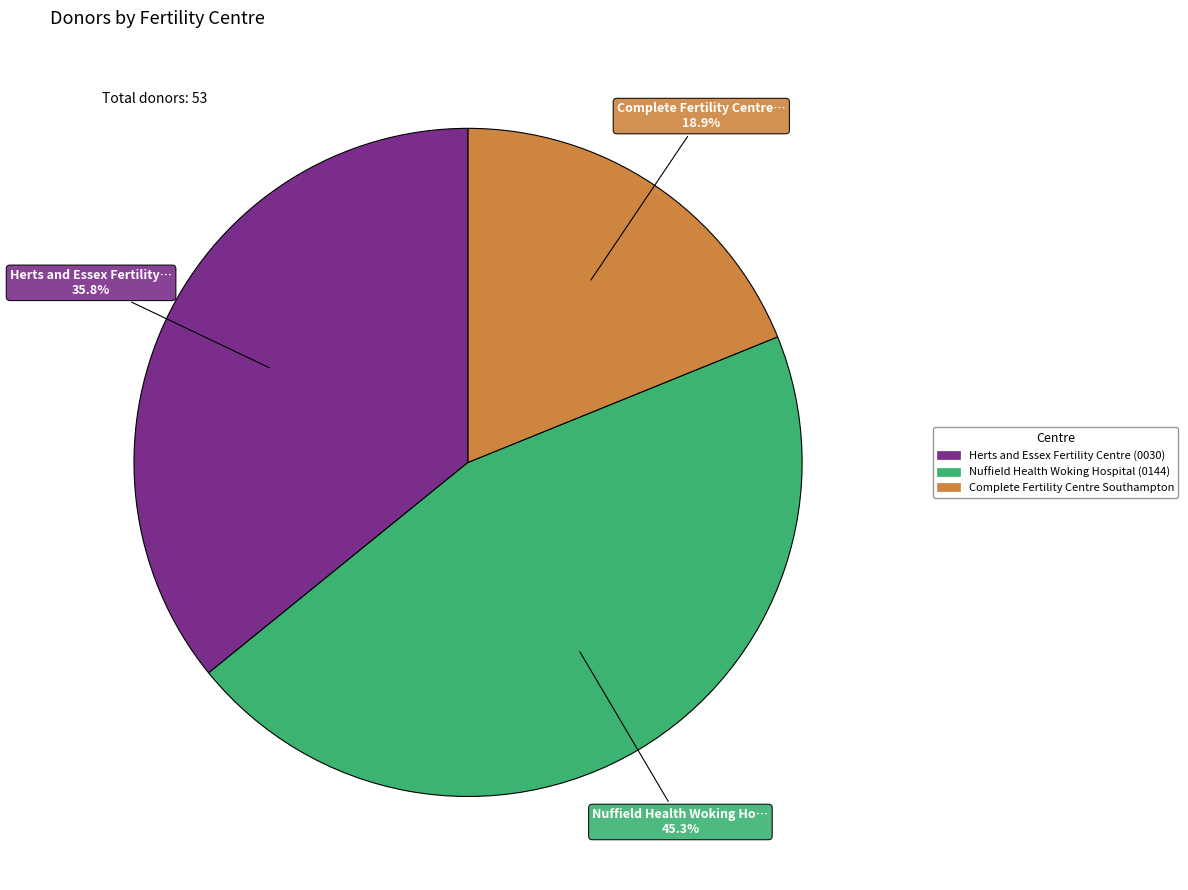

How many segments does this pie chart have?

3